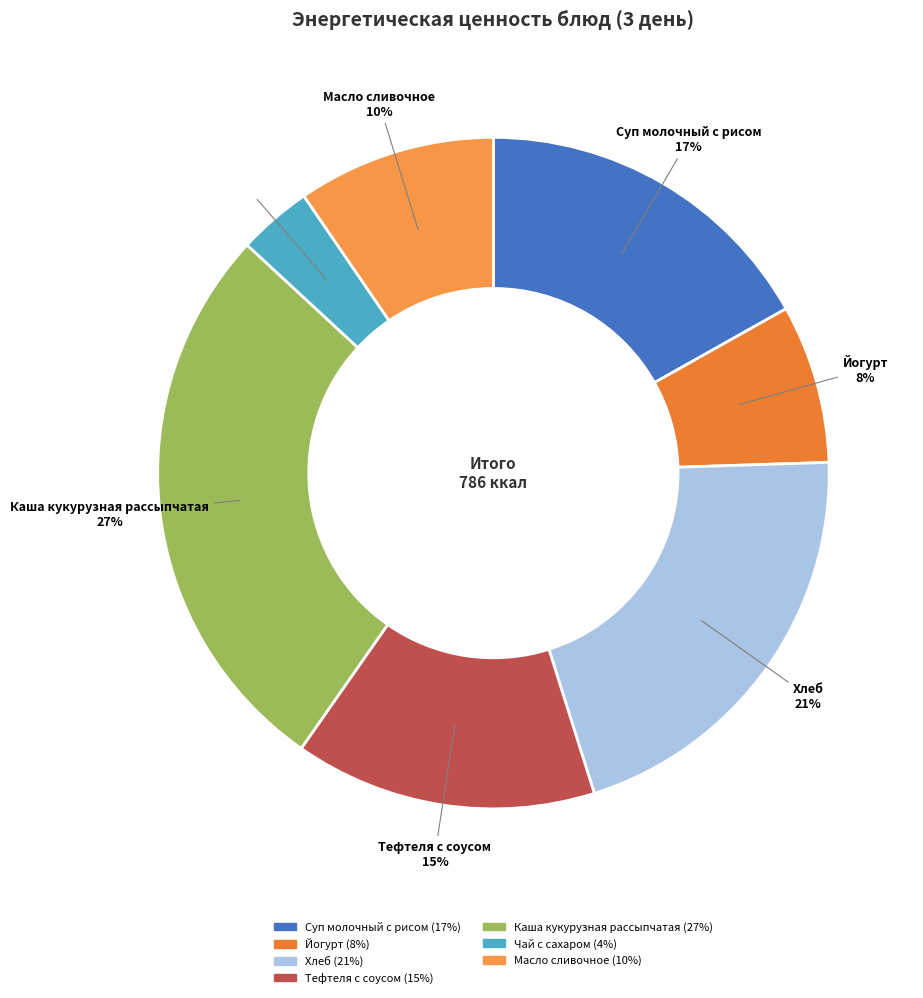

Count the number of slices in the pie.

7